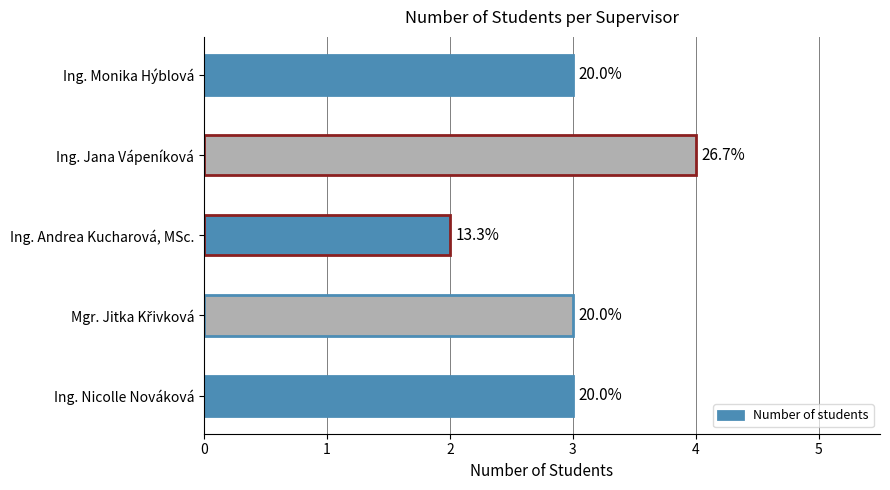

What is the difference between the second highest and minimum values?

1